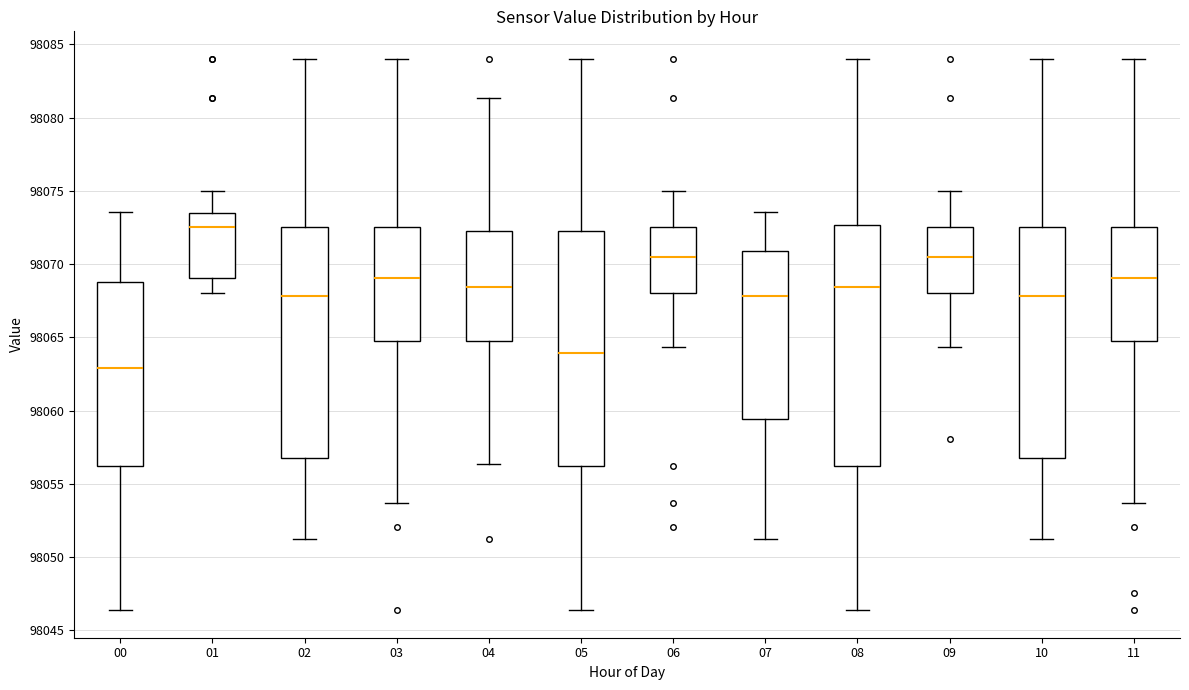

Which box's median line is the highest?

01